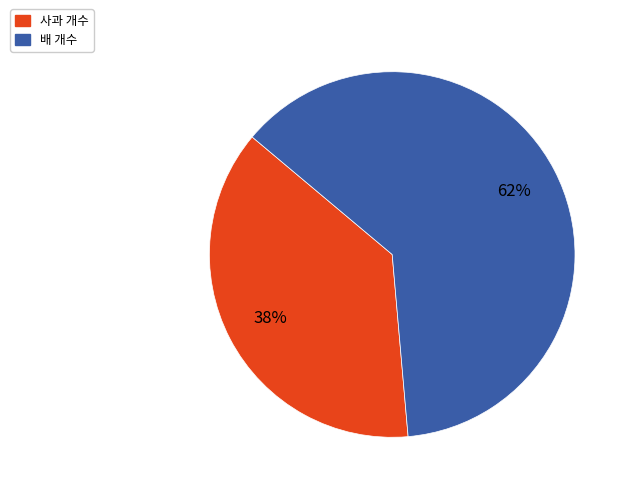

Approximately how many times larger is the value at 사과 개수 compared to 배 개수?

0.6